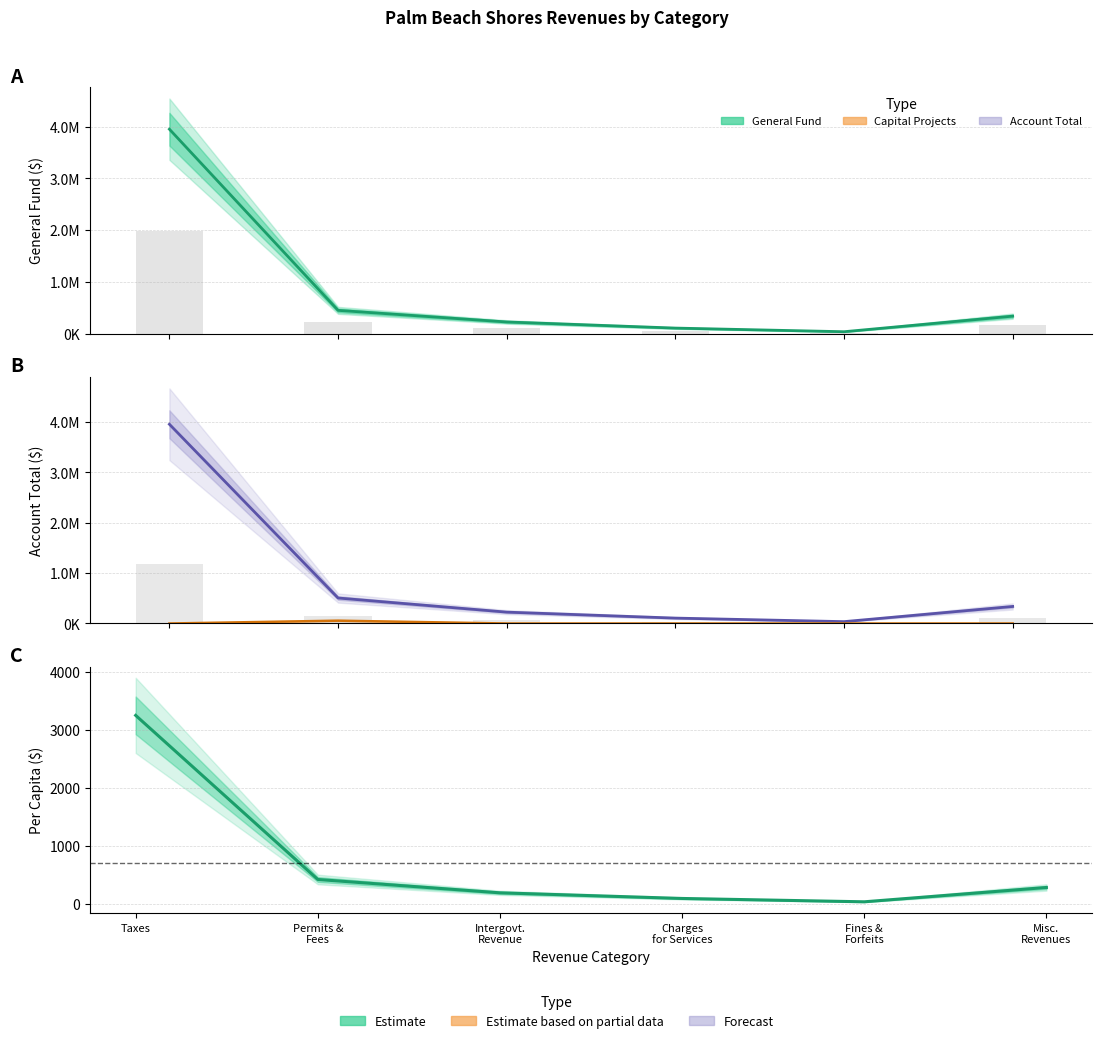

Where is Account Total nearest to the value 1994554?

Permits &
Fees